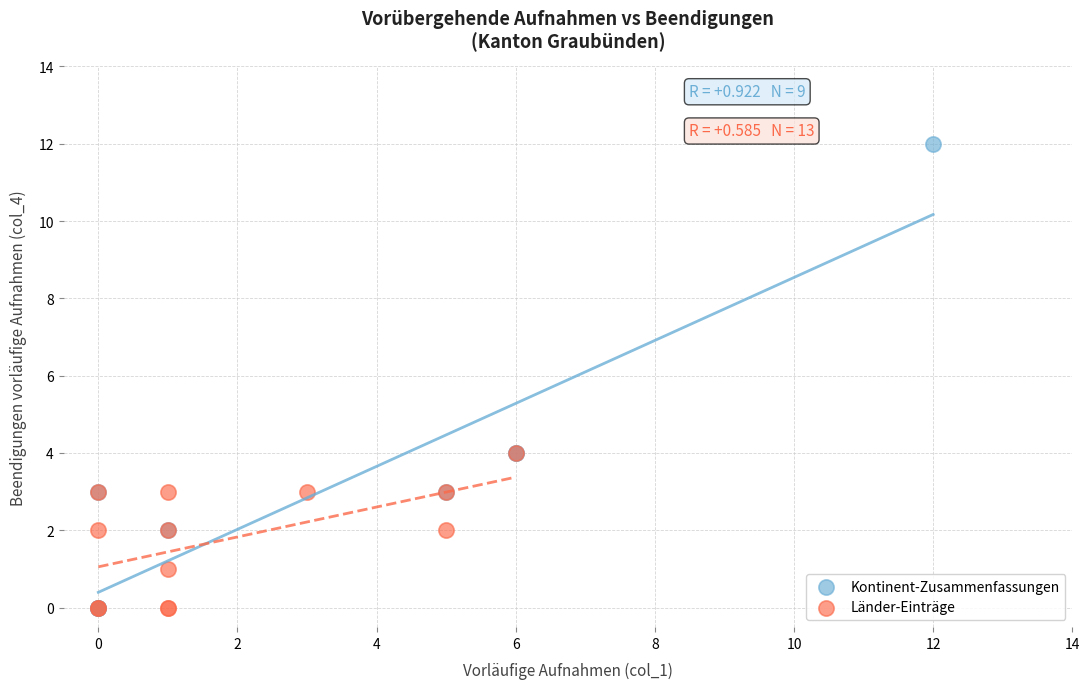

Which series contains the highest Y value?

Kontinent-Zusammenfassungen